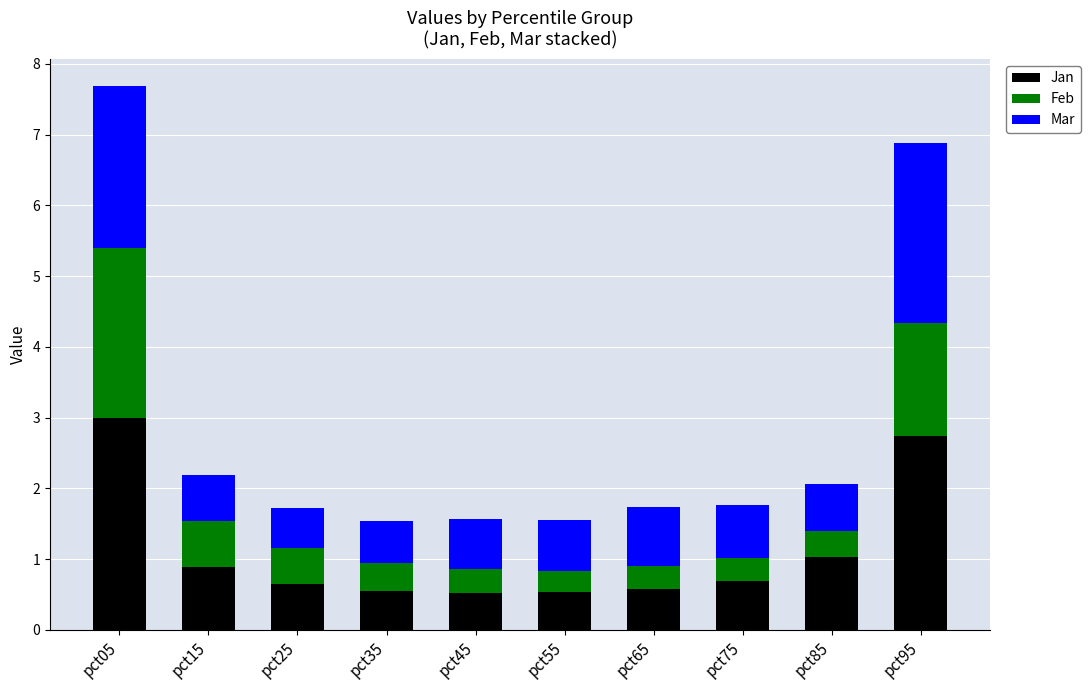

What is the total value across all series at pct65?

1.7